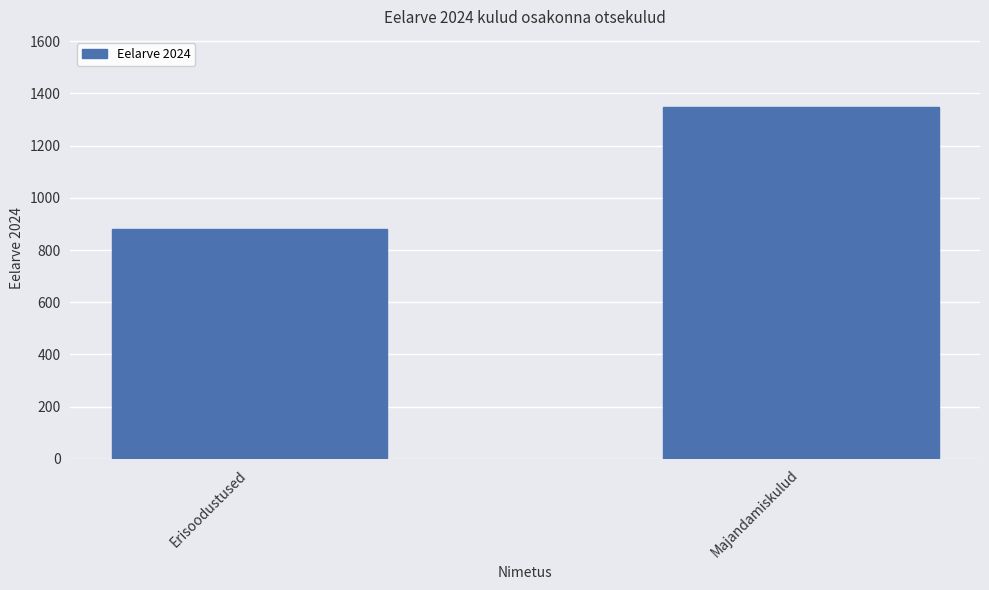

What is the value of the 1st bar from the left?

880